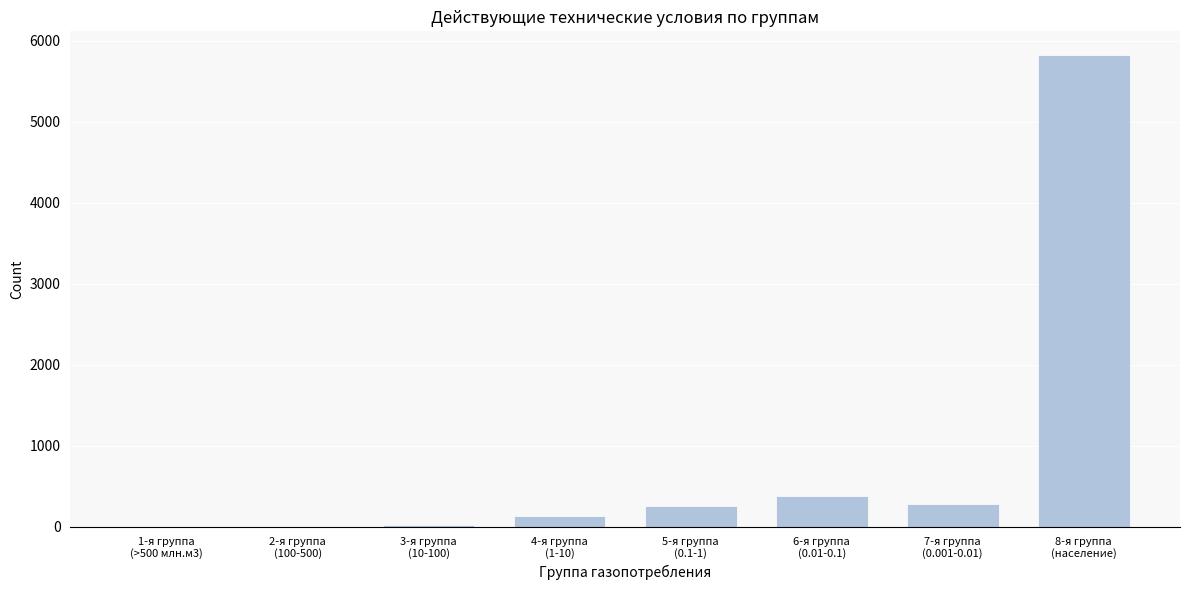

What is the sum of all values?

6888